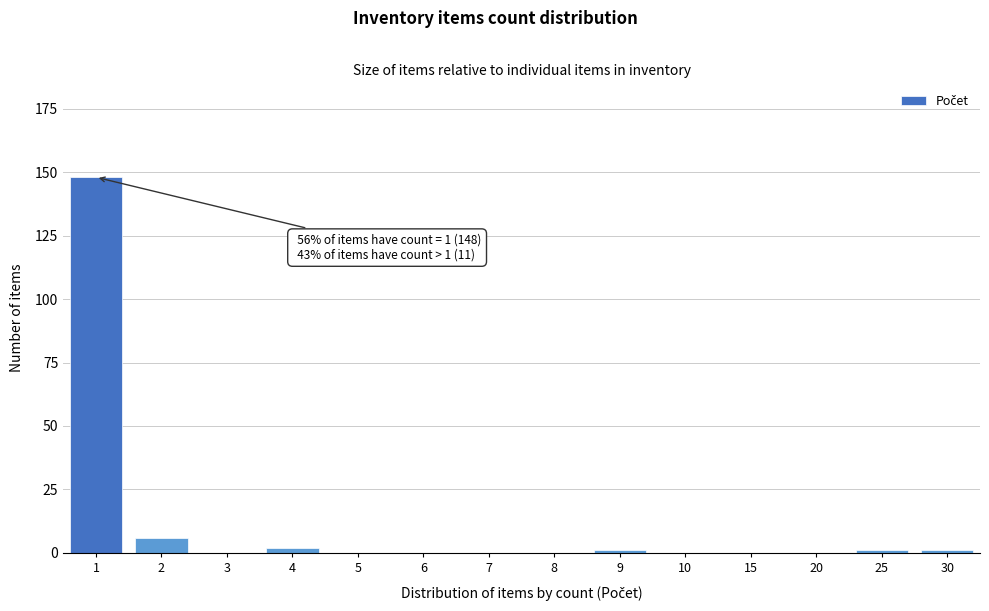

Reading left to right, what are all the values shown in this chart?

1=148	2=6	3=0	4=2	5=0	6=0	7=0	8=0	9=1	10=0	15=0	20=0	25=1	30=1